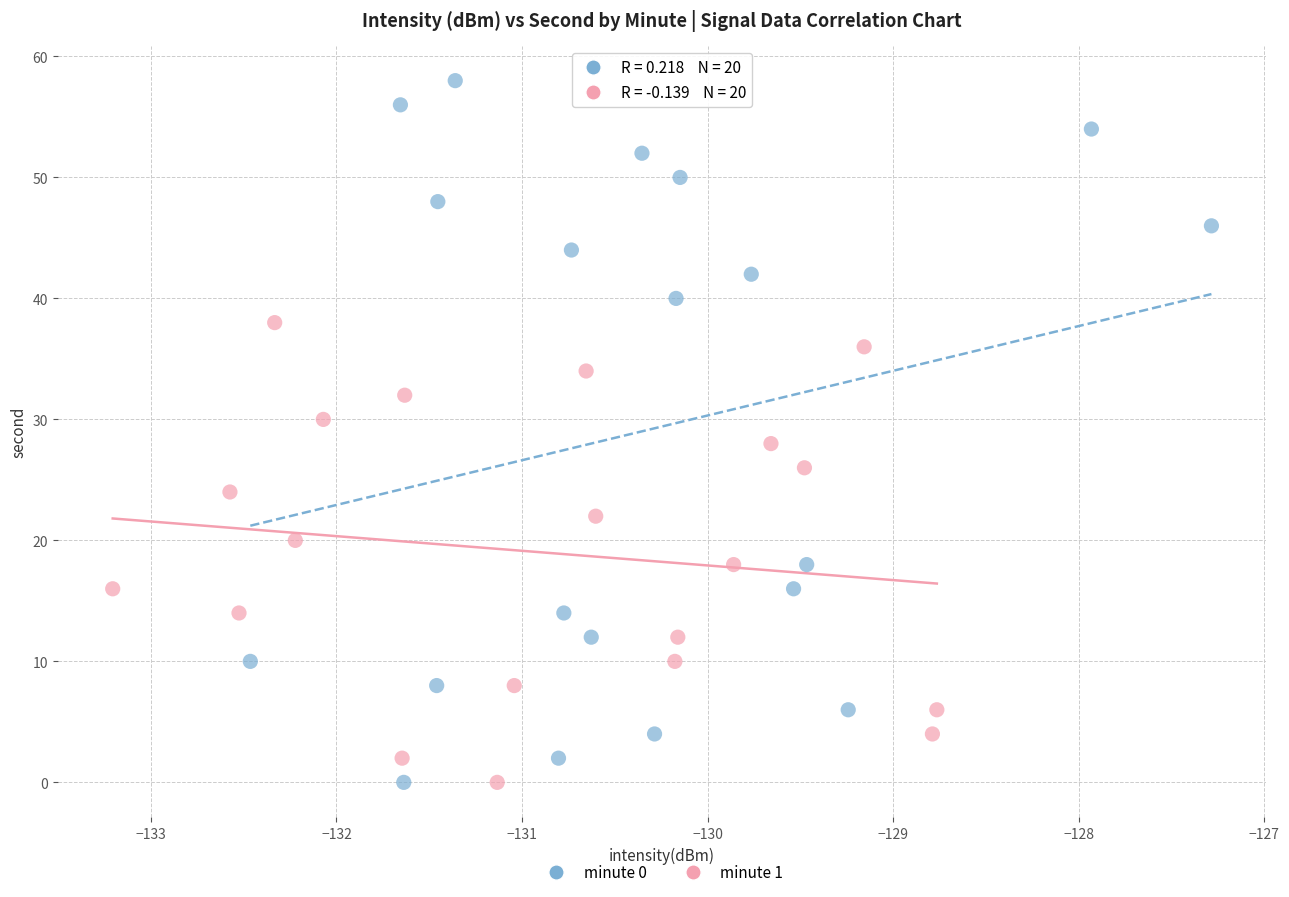

What are all the series names shown in the legend?

minute 0, minute 1